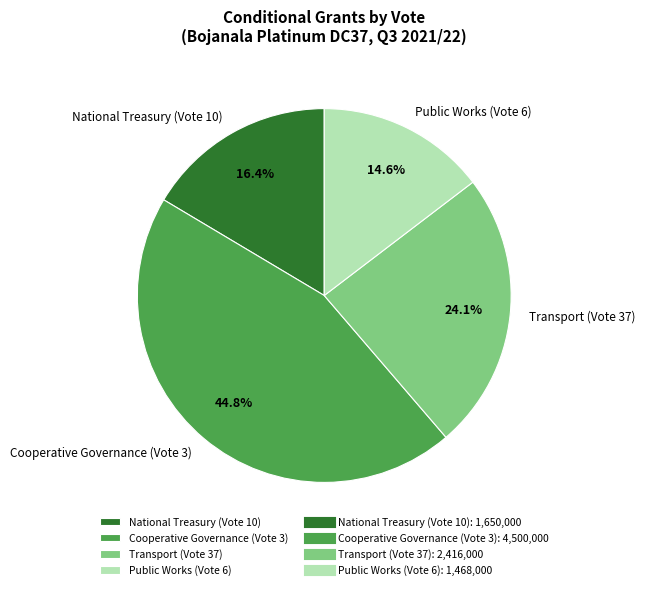

What percentage is NOT represented by National Treasury (Vote 10)?

83.6%